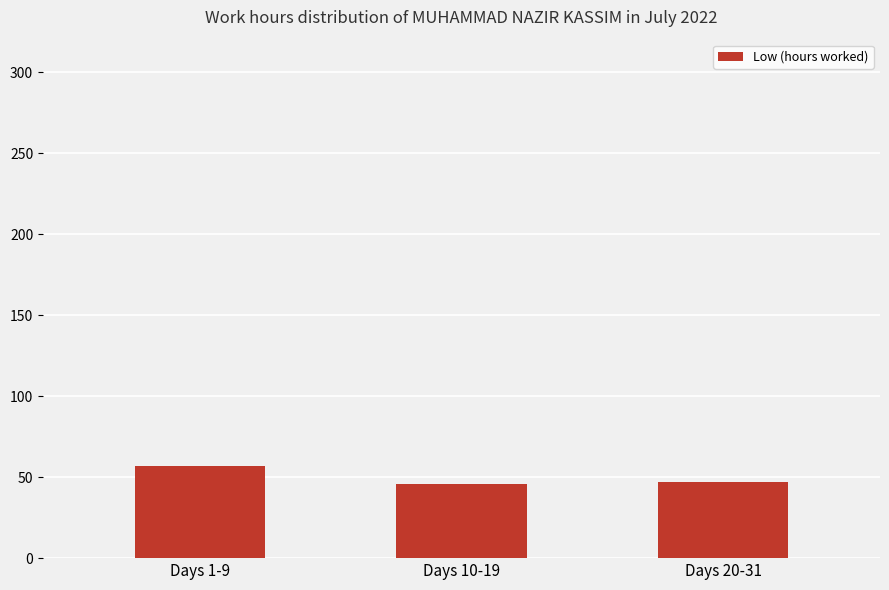

What is the ratio of the value at Days 20-31 to the value at Days 1-9?

0.8